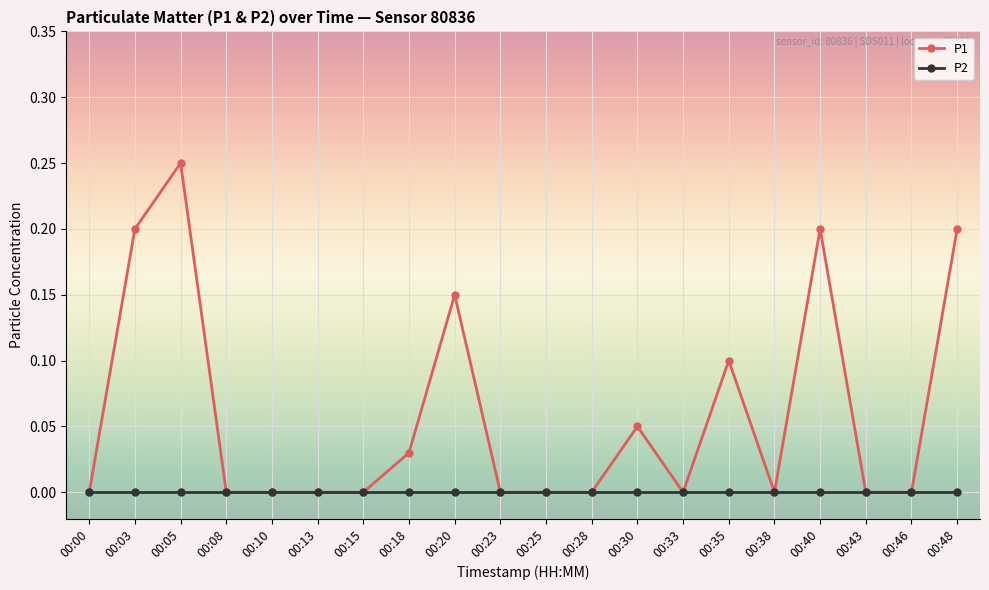

Which series has the largest total across all categories?

P1